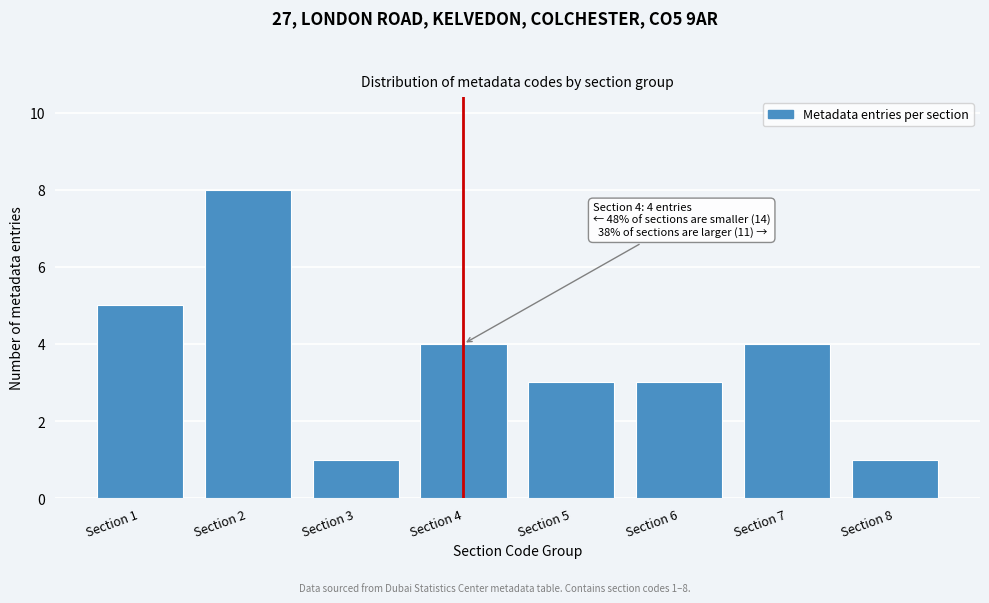

Reading left to right, list all the values displayed in this chart.

Section 1=5	Section 2=8	Section 3=1	Section 4=4	Section 5=3	Section 6=3	Section 7=4	Section 8=1